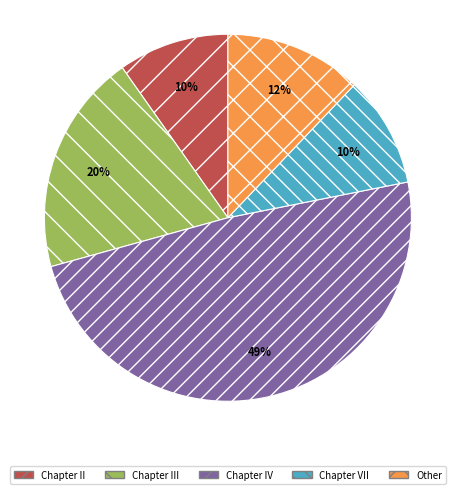

Is it true that Chapter II is 1% of the pie?

False